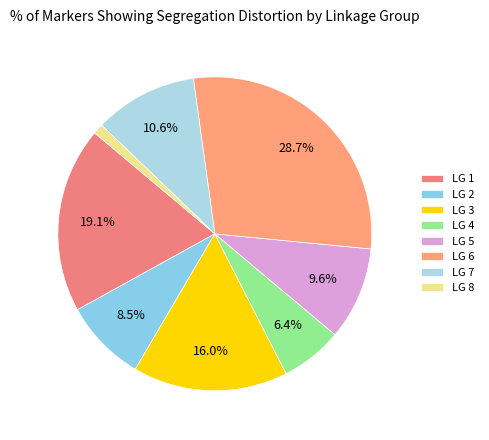

Is there a majority slice in this chart?

No